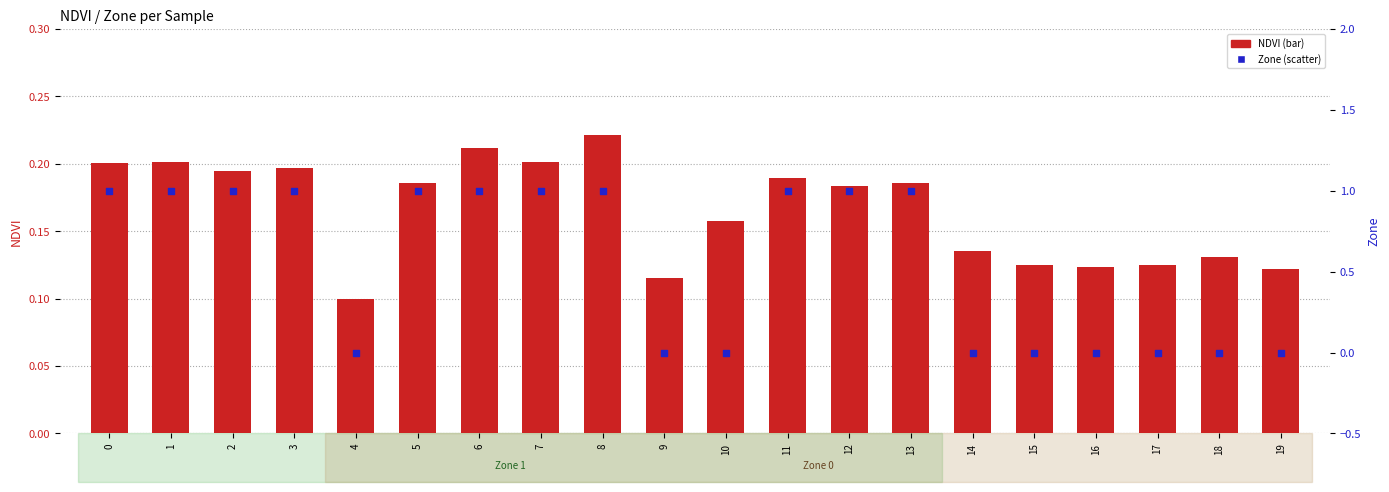

What are all the series names shown in the legend?

NDVI, Zone